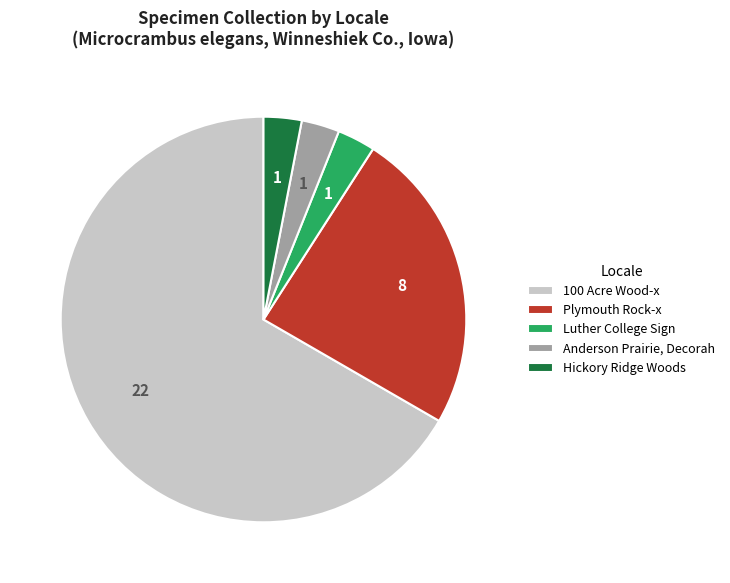

What is the ratio of the value at Plymouth Rock-x to the value at Luther College Sign?

8.0